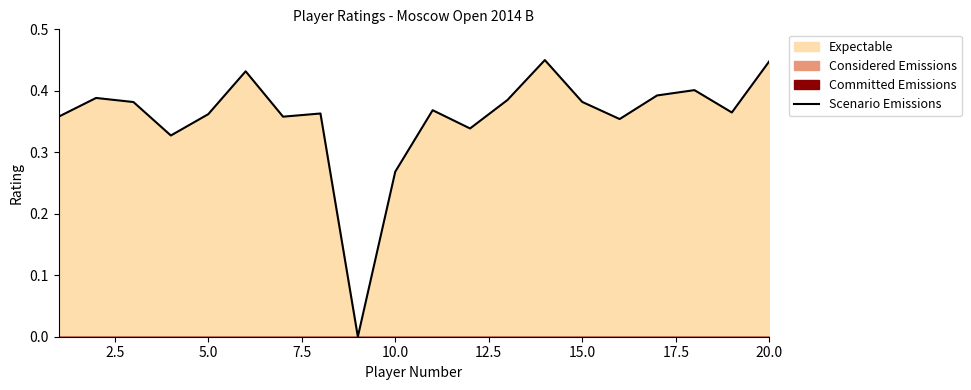

How many points are lower than both their immediate neighbors (excluding endpoints)?

6